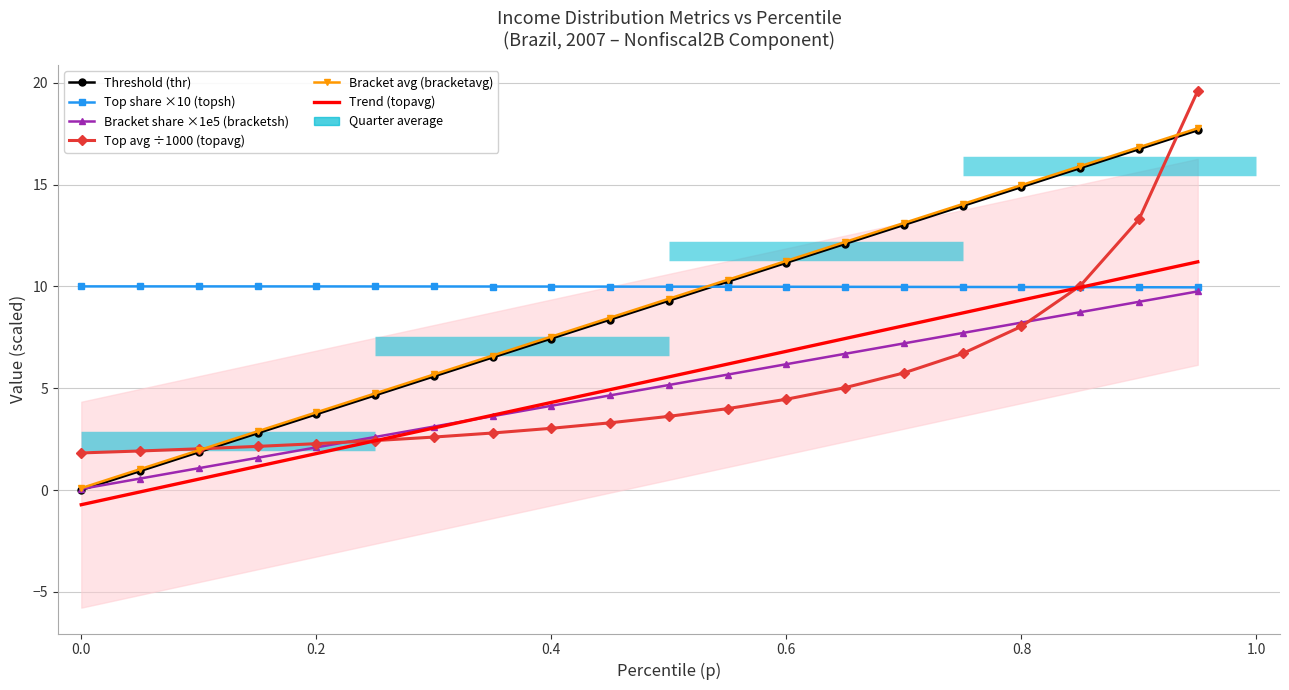

Reading left to right, list all the values displayed in this chart.

Threshold (thr): 0.0	0.9	1.9	2.8	3.7	4.7	5.6	6.5	7.4	8.4	9.3	10.2	11.2	12.1	13.0	14.0	14.9	15.8	16.7	17.7
Top share ×10 (topsh): 10.0	10.0	10.0	10.0	10.0	10.0	10.0	10.0	10.0	10.0	10.0	10.0	10.0	10.0	10.0	10.0	10.0	10.0	10.0	10.0
Bracket share ×1e5 (bracketsh): 0.1	0.6	1.1	1.6	2.1	2.6	3.1	3.6	4.1	4.6	5.2	5.7	6.2	6.7	7.2	7.7	8.2	8.7	9.2	9.8
Top avg ÷1000 (topavg): 1.8	1.9	2.0	2.1	2.3	2.4	2.6	2.8	3.0	3.3	3.6	4.0	4.5	5.0	5.8	6.7	8.0	10.0	13.3	19.6
Bracket avg (bracketavg): 0.1	1.0	2.0	2.9	3.8	4.7	5.7	6.6	7.5	8.5	9.4	10.3	11.3	12.2	13.1	14.0	15.0	15.9	16.8	17.8
Trend (topavg): -0.7	-0.1	0.5	1.2	1.8	2.4	3.0	3.7	4.3	4.9	5.6	6.2	6.8	7.4	8.1	8.7	9.3	10.0	10.6	11.2